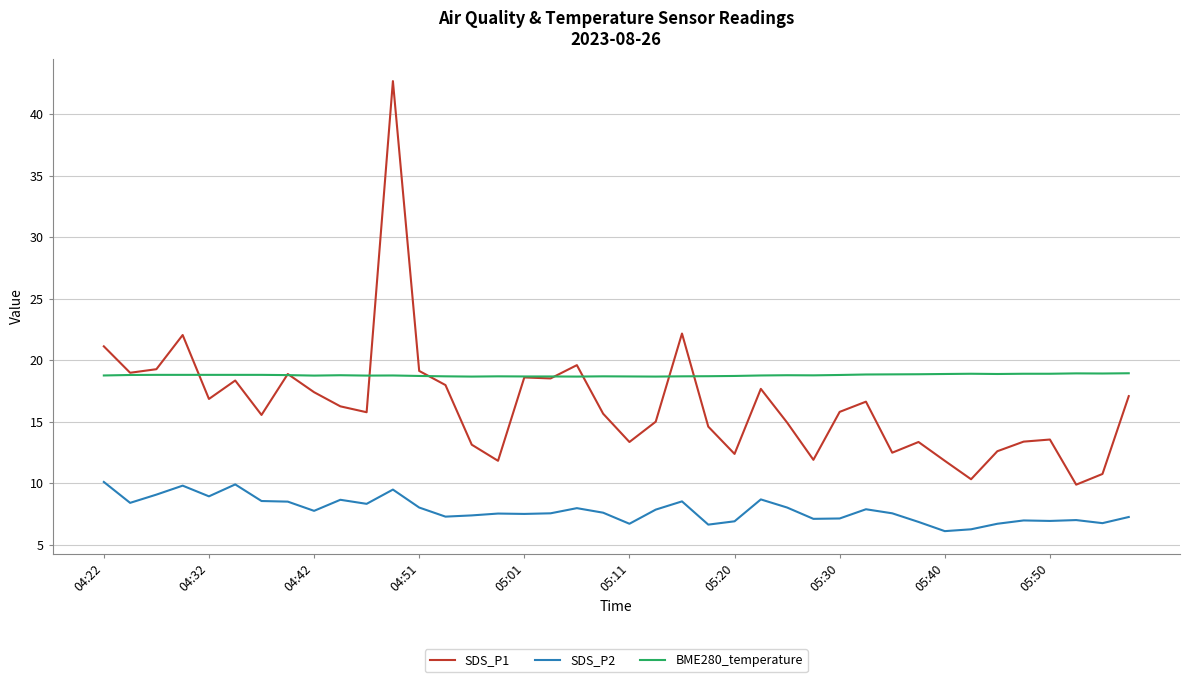

Which series has the widest spread of values?

SDS_P1